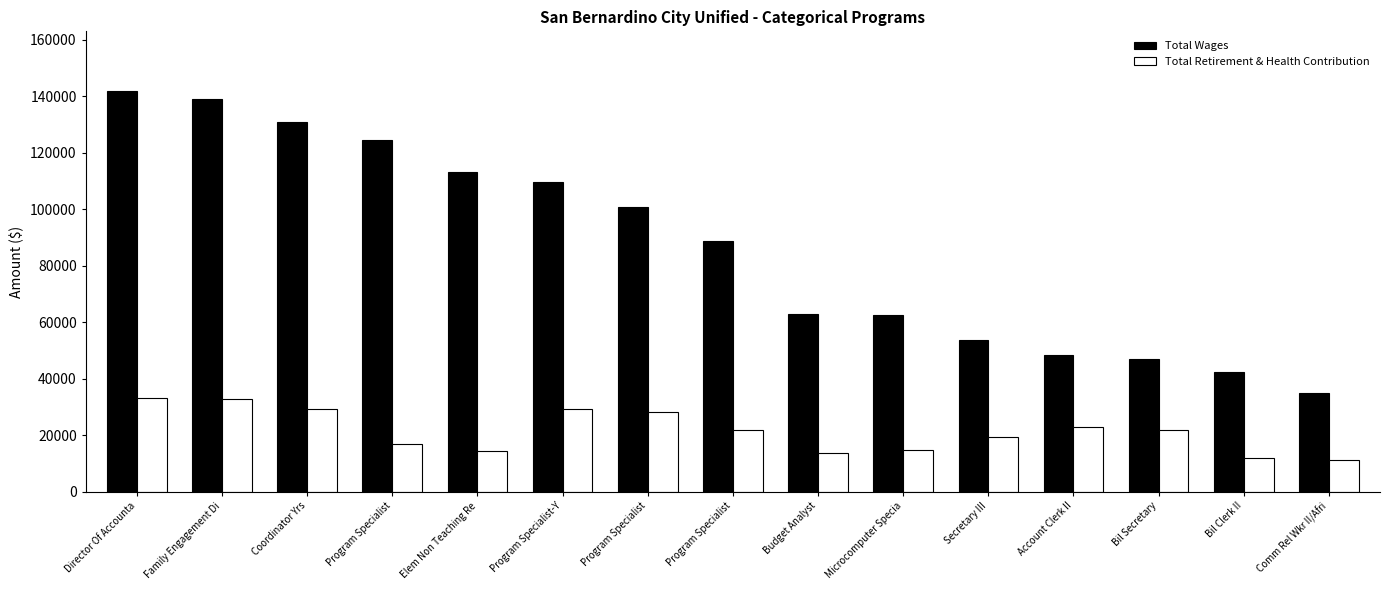

List the series in order of their overall mean, lowest first.

Total Retirement & Health Contribution, Total Wages